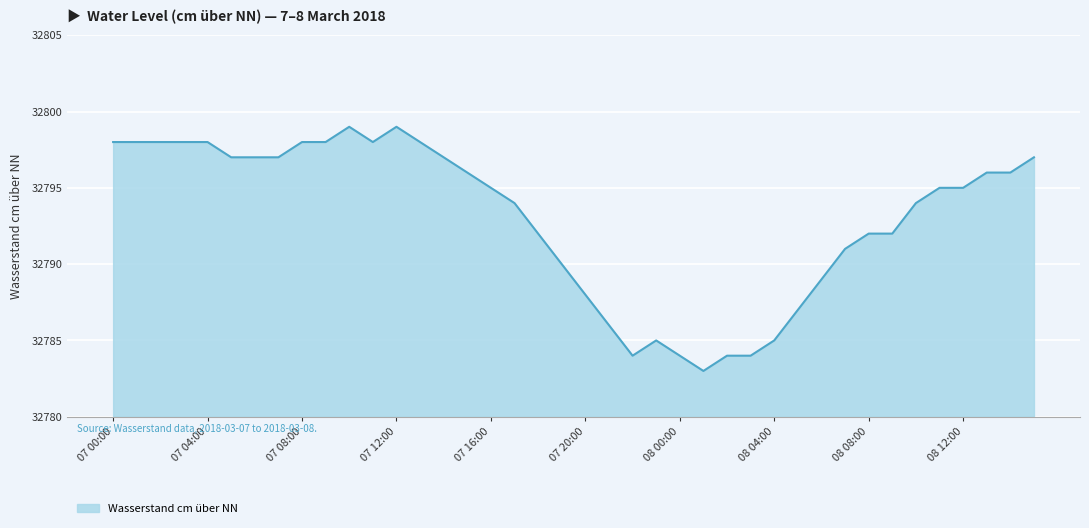

What is the maximum value shown in the chart?

32799